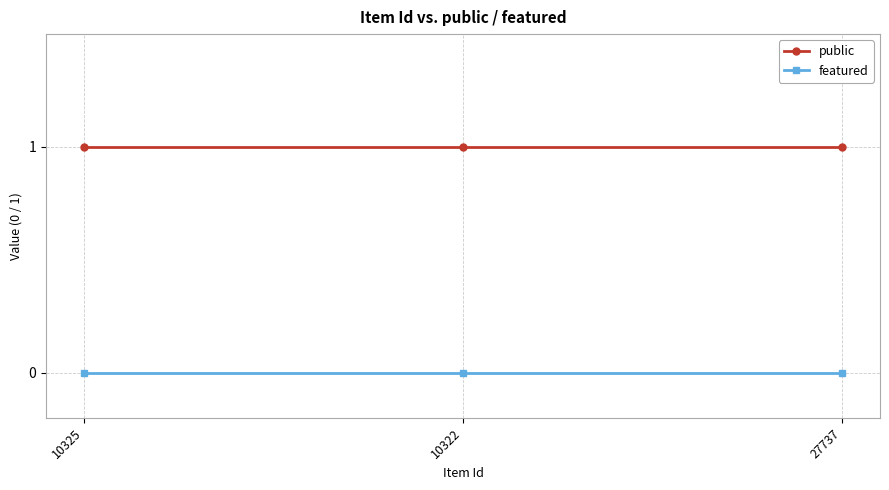

True or false: featured has a value of 0 at 27737.

True